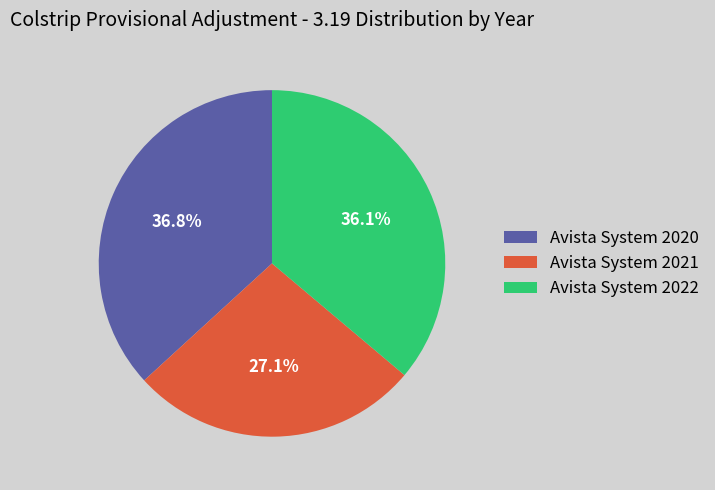

Does Avista System 2022 represent more than half of the total?

No